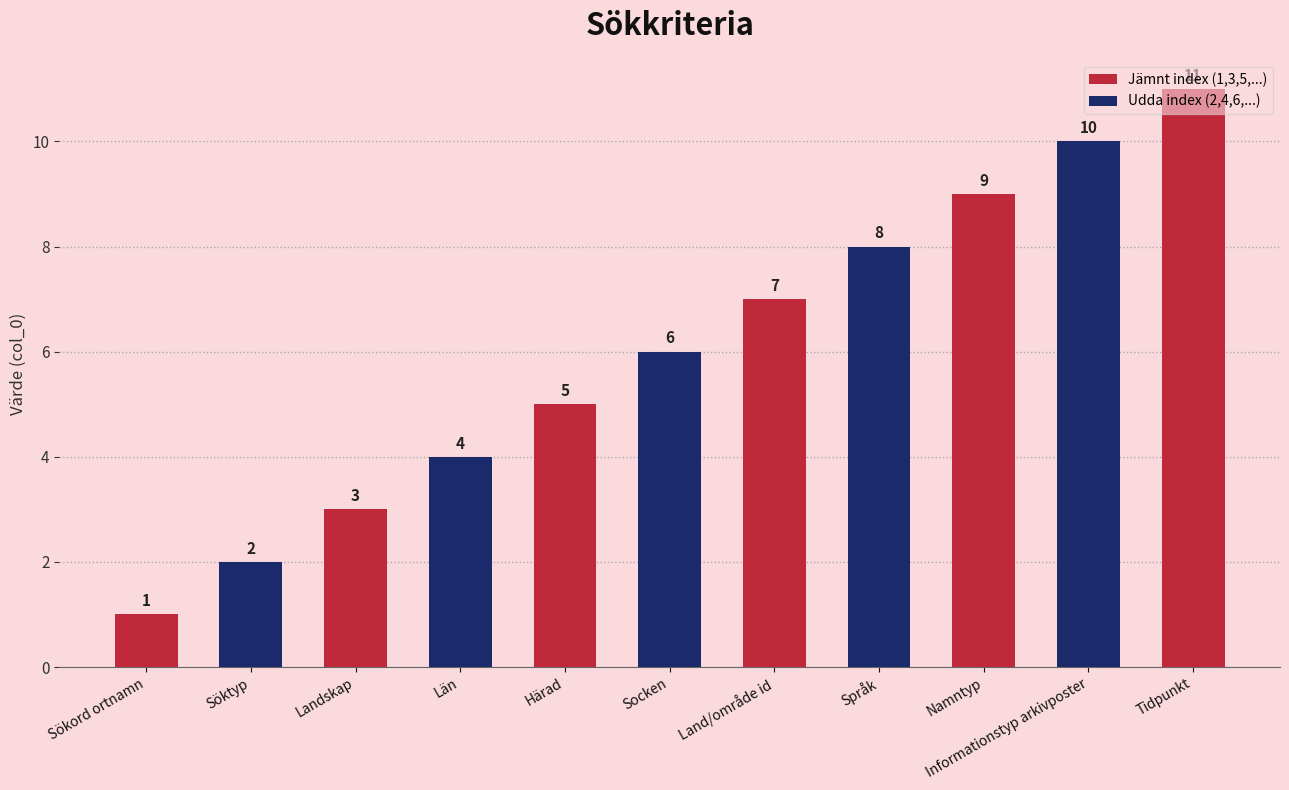

What is the average value?

6